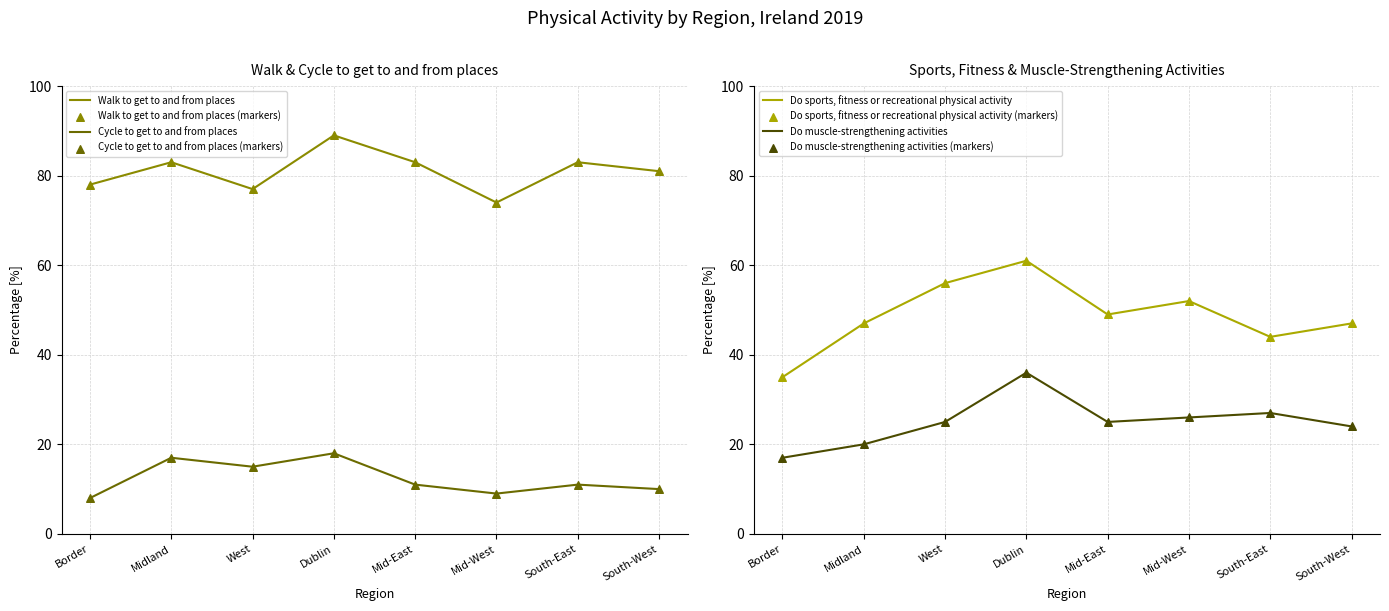

What are all the series names shown in the legend?

Walk to get to and from places, Cycle to get to and from places, Do sports, fitness or recreational physical activity, Do muscle-strengthening activities